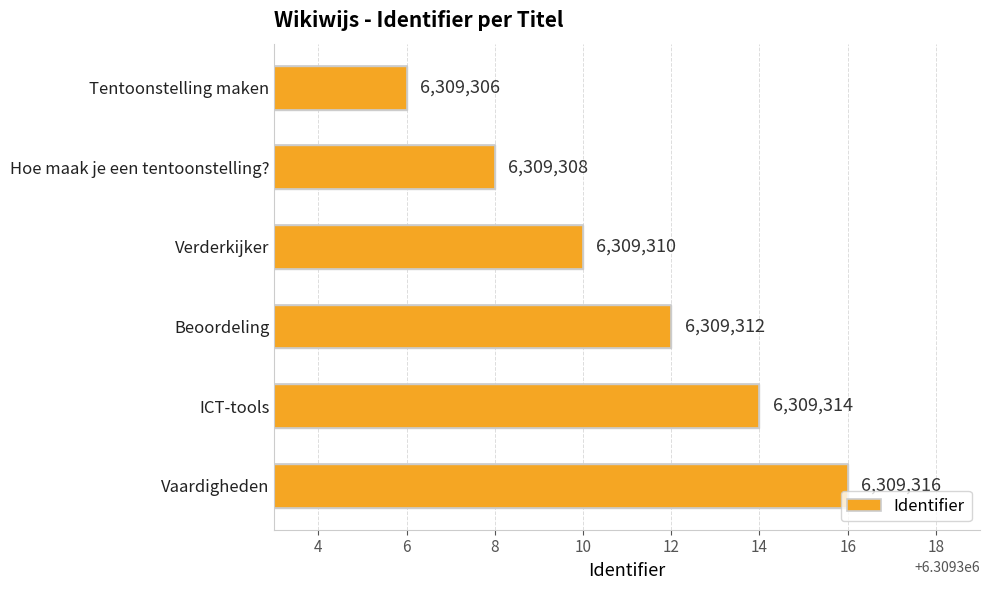

Reading top to bottom, list all the values displayed in this chart.

6309306	6309308	6309310	6309312	6309314	6309316